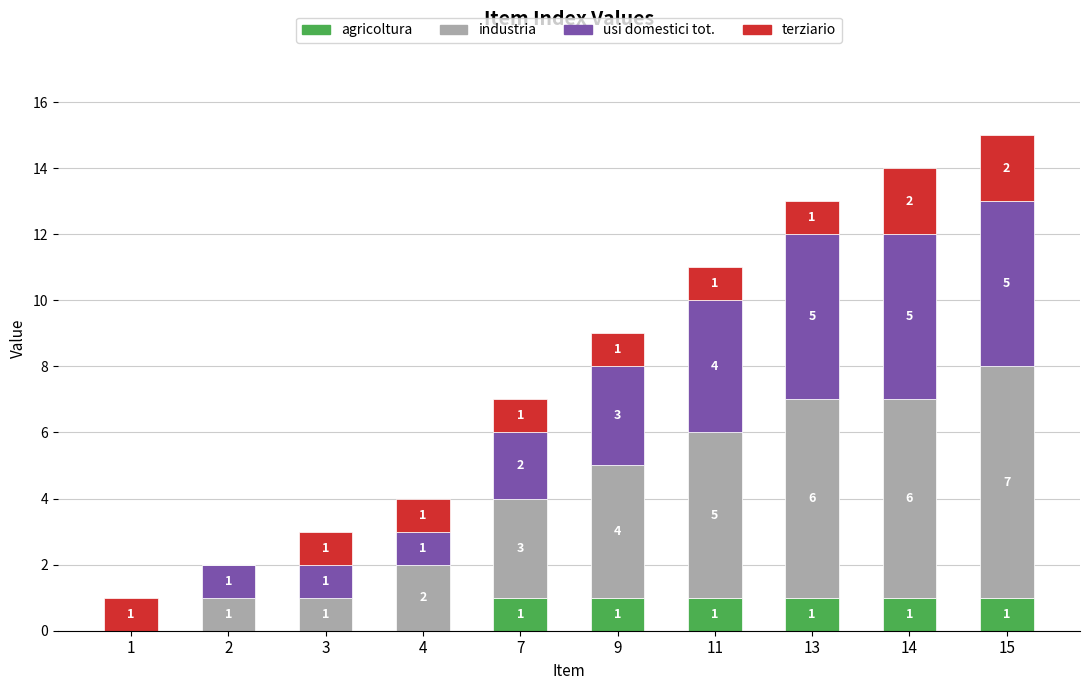

The agricoltura series shows 2 at 11. True or false?

False